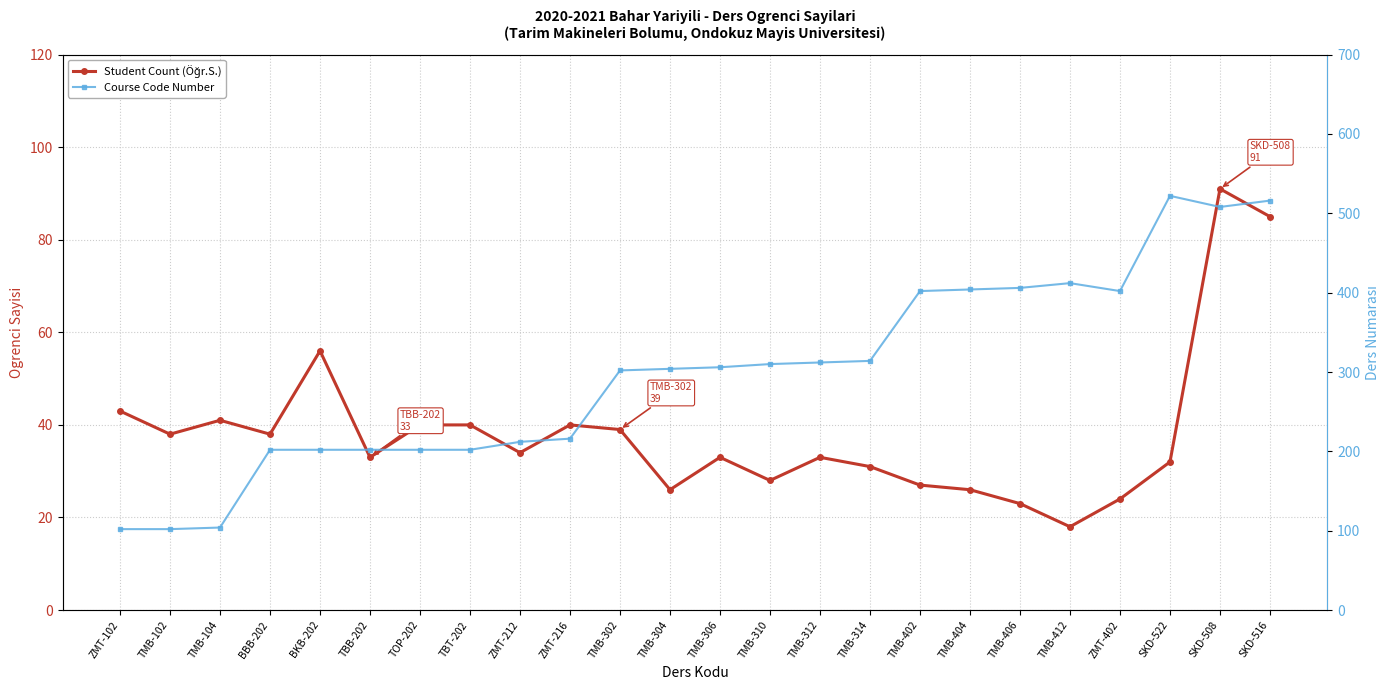

Reading right to left, what are all the values shown in this chart?

Student Count (Öğr.S.): SKD-516=85	SKD-508=91	SKD-522=32	ZMT-402=24	TMB-412=18	TMB-406=23	TMB-404=26	TMB-402=27	TMB-314=31	TMB-312=33	TMB-310=28	TMB-306=33	TMB-304=26	TMB-302=39	ZMT-216=40	ZMT-212=34	TBT-202=40	TOP-202=40	TBB-202=33	BKB-202=56	BBB-202=38	TMB-104=41	TMB-102=38	ZMT-102=43
Course Code Number: SKD-516=516	SKD-508=508	SKD-522=522	ZMT-402=402	TMB-412=412	TMB-406=406	TMB-404=404	TMB-402=402	TMB-314=314	TMB-312=312	TMB-310=310	TMB-306=306	TMB-304=304	TMB-302=302	ZMT-216=216	ZMT-212=212	TBT-202=202	TOP-202=202	TBB-202=202	BKB-202=202	BBB-202=202	TMB-104=104	TMB-102=102	ZMT-102=102